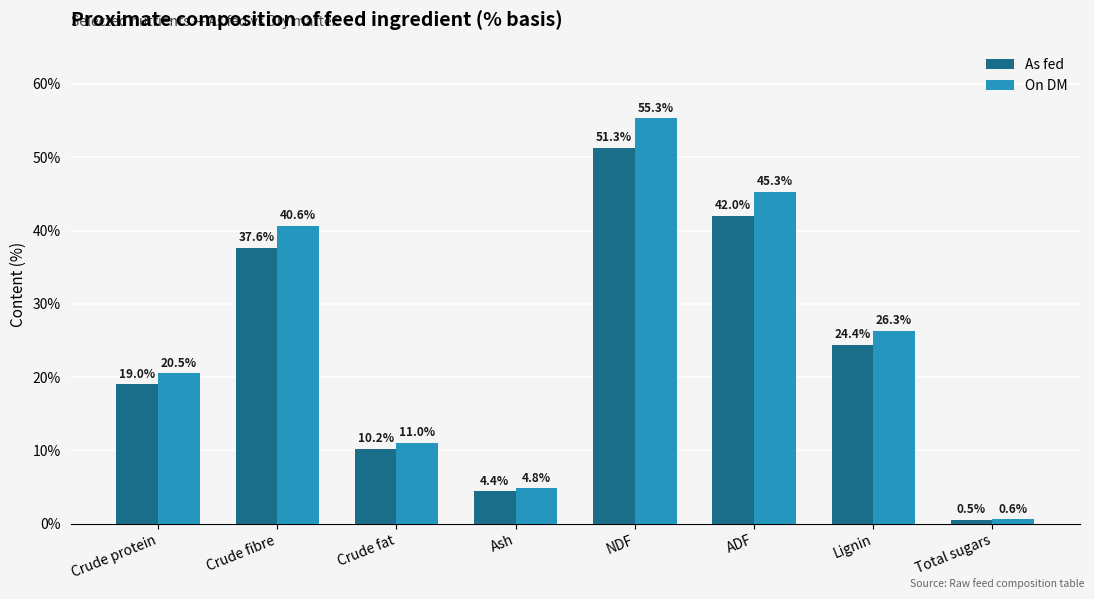

What position from the left is Crude protein?

1